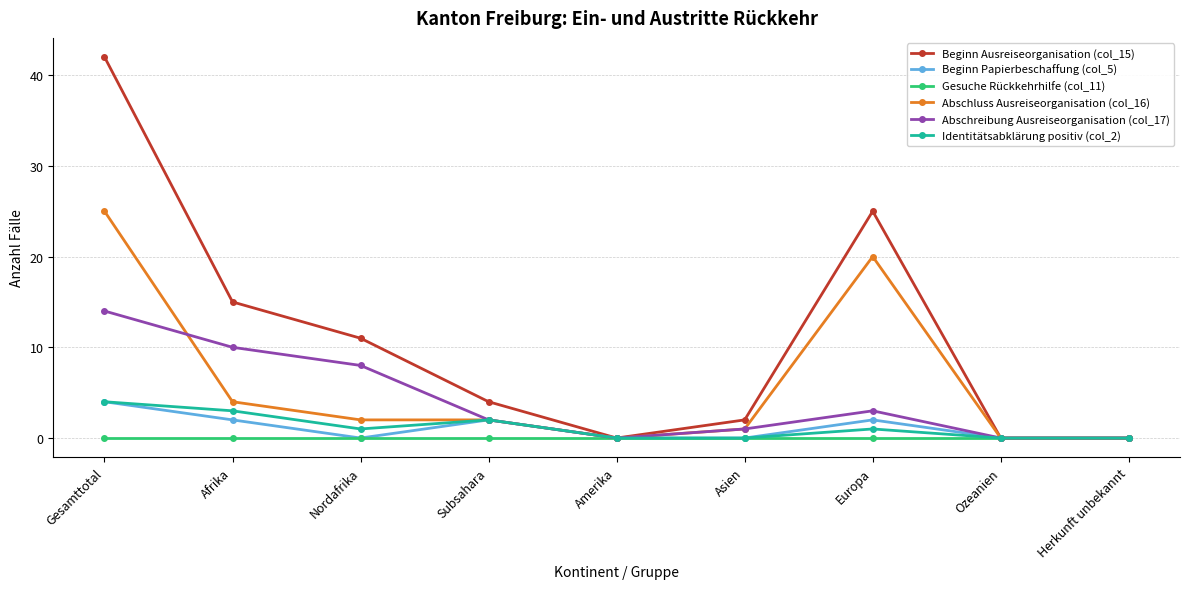

Reading right to left, transcribe all the data shown in this chart.

Beginn Ausreiseorganisation (col_15): 0	0	25	2	0	4	11	15	42
Beginn Papierbeschaffung (col_5): 0	0	2	0	0	2	0	2	4
Gesuche Rückkehrhilfe (col_11): 0	0	0	0	0	0	0	0	0
Abschluss Ausreiseorganisation (col_16): 0	0	20	1	0	2	2	4	25
Abschreibung Ausreiseorganisation (col_17): 0	0	3	1	0	2	8	10	14
Identitätsabklärung positiv (col_2): 0	0	1	0	0	2	1	3	4